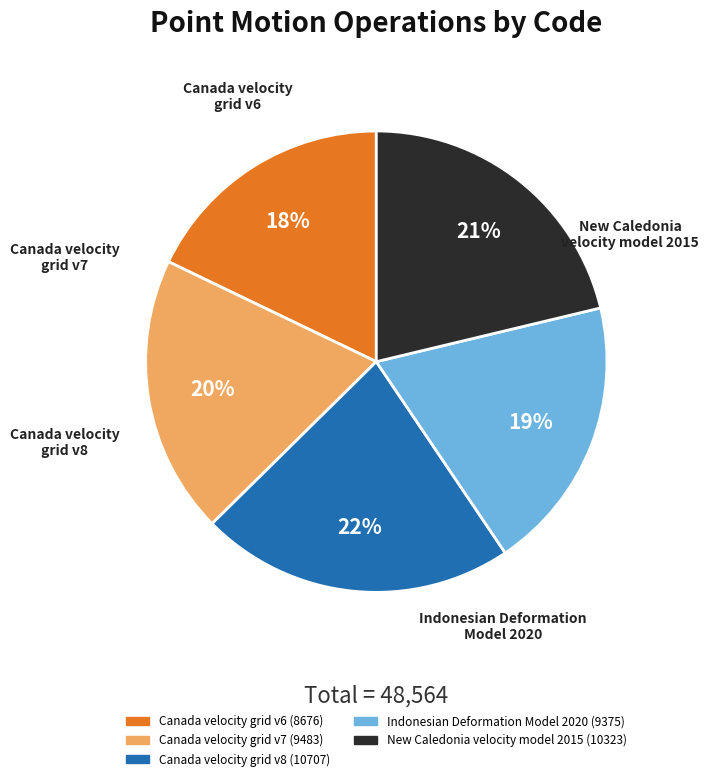

To the nearest percent, what is the difference between the largest and smallest slice percentages?

4%